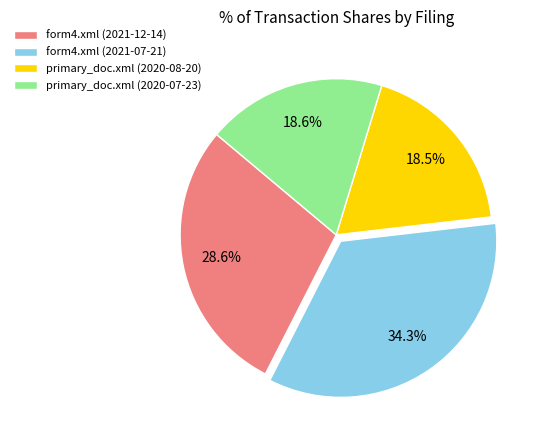

Combined, do form4.xml (2021-12-14) and primary_doc.xml (2020-08-20) account for over 50%?

No